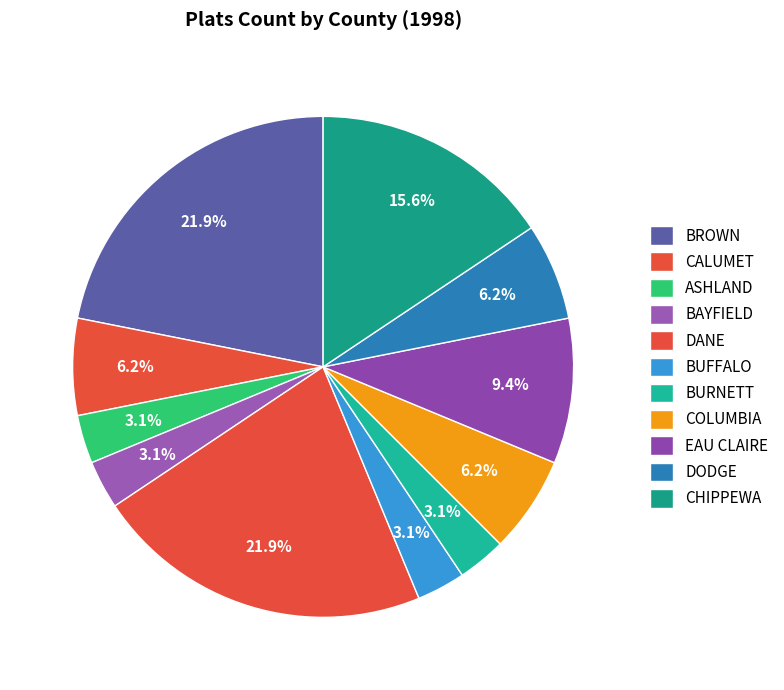

To the nearest percent, what portion does CALUMET represent?

6%